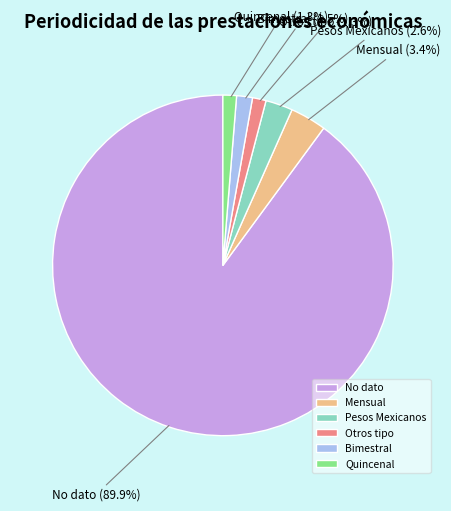

Is it true that Pesos Mexicanos is 15% of the pie?

False